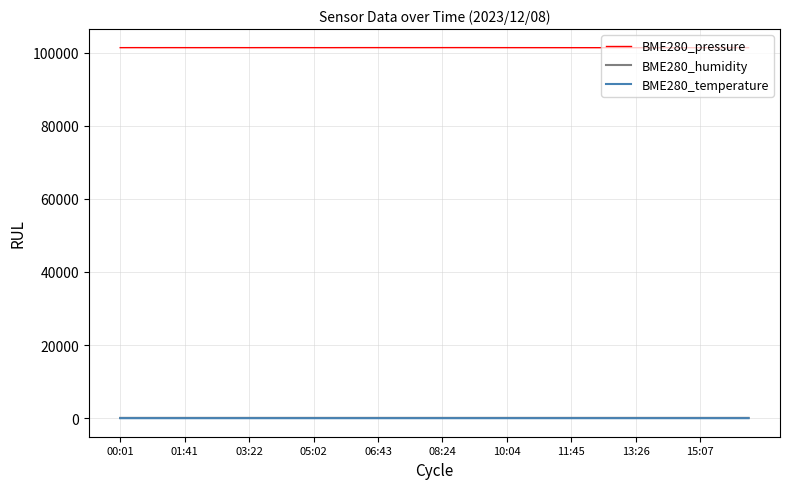

True or false: BME280_pressure and BME280_temperature intersect in this chart.

False